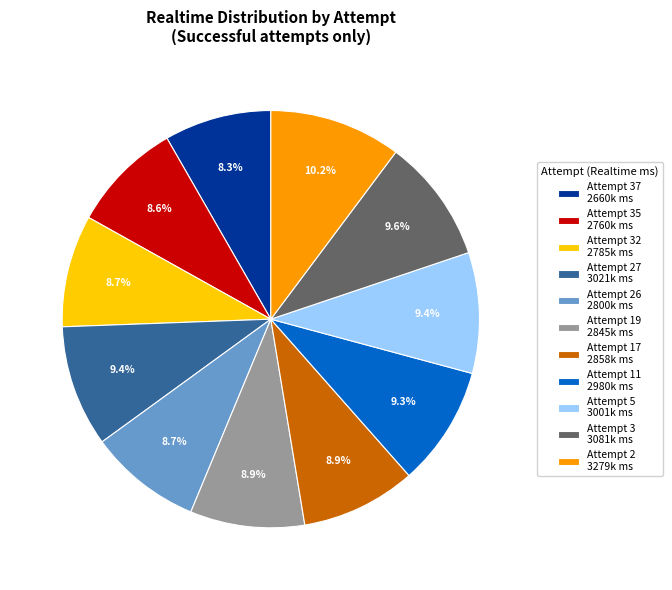

Which slice is the largest?

Attempt 2 3279k ms